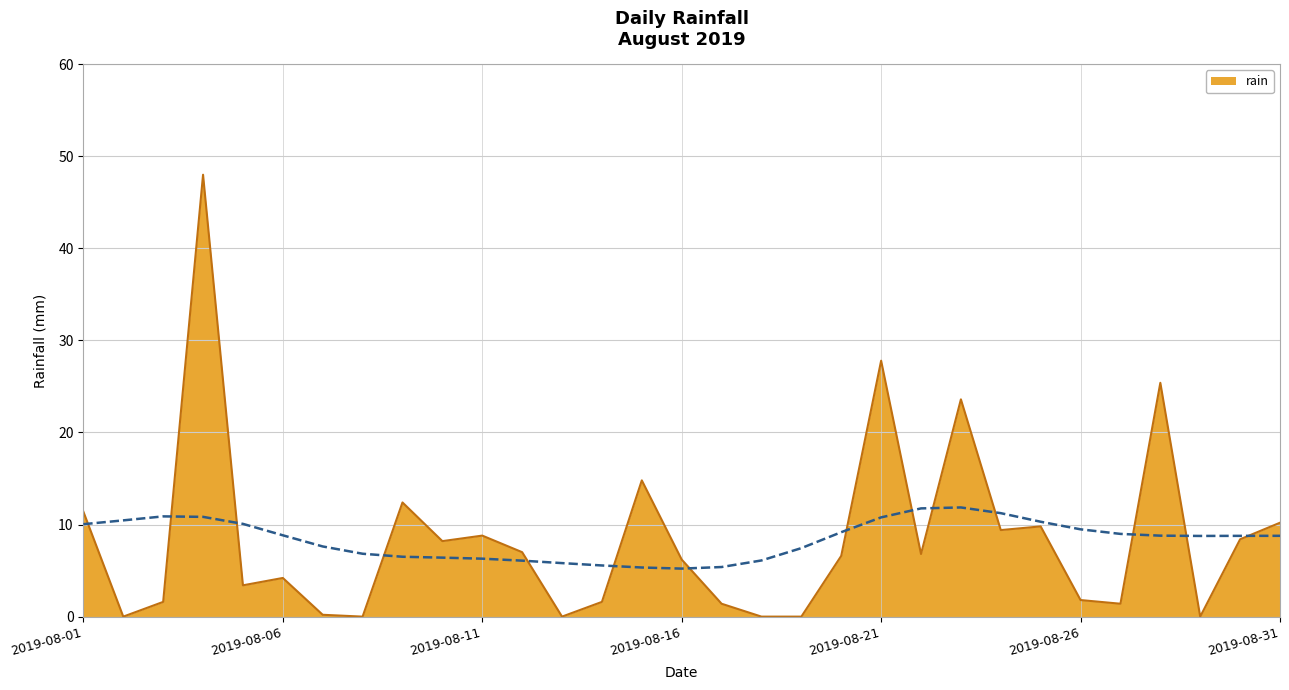

Where is the data nearest to the value 24?

2019-08-23